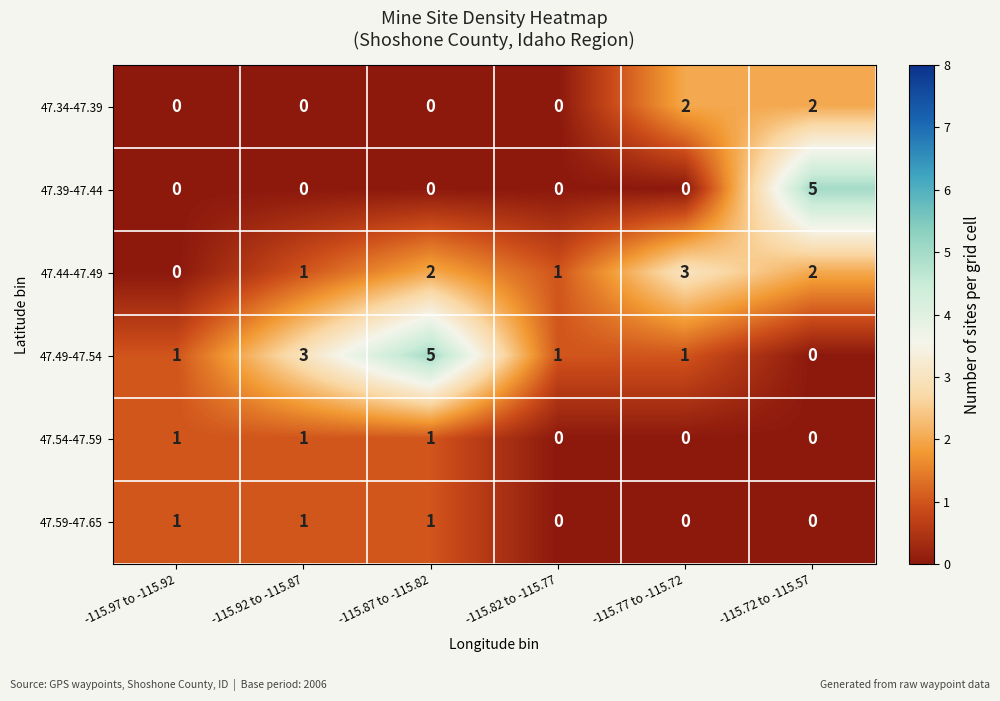

Which series changed the most between -115.87 to -115.82 and -115.77 to -115.72?

47.49-47.54